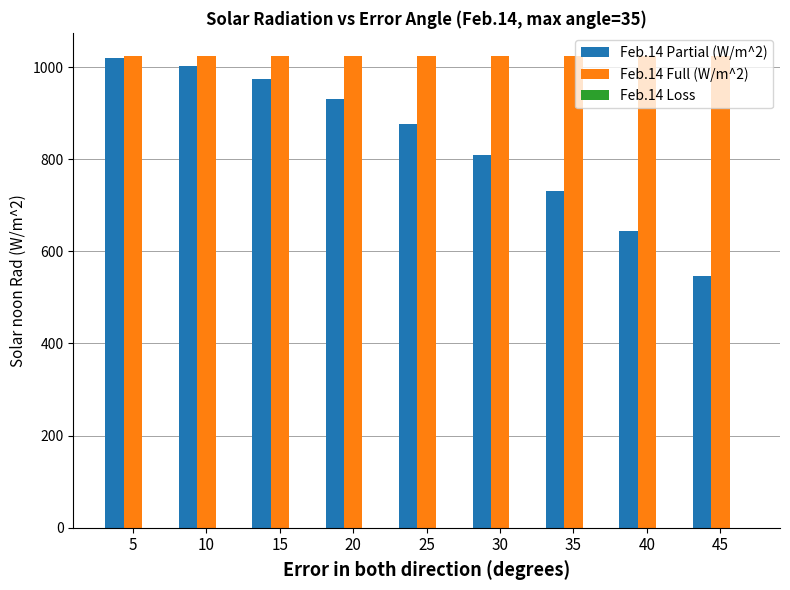

What is the sum of all Feb.14 Full (W/m^2) values?

9207.1